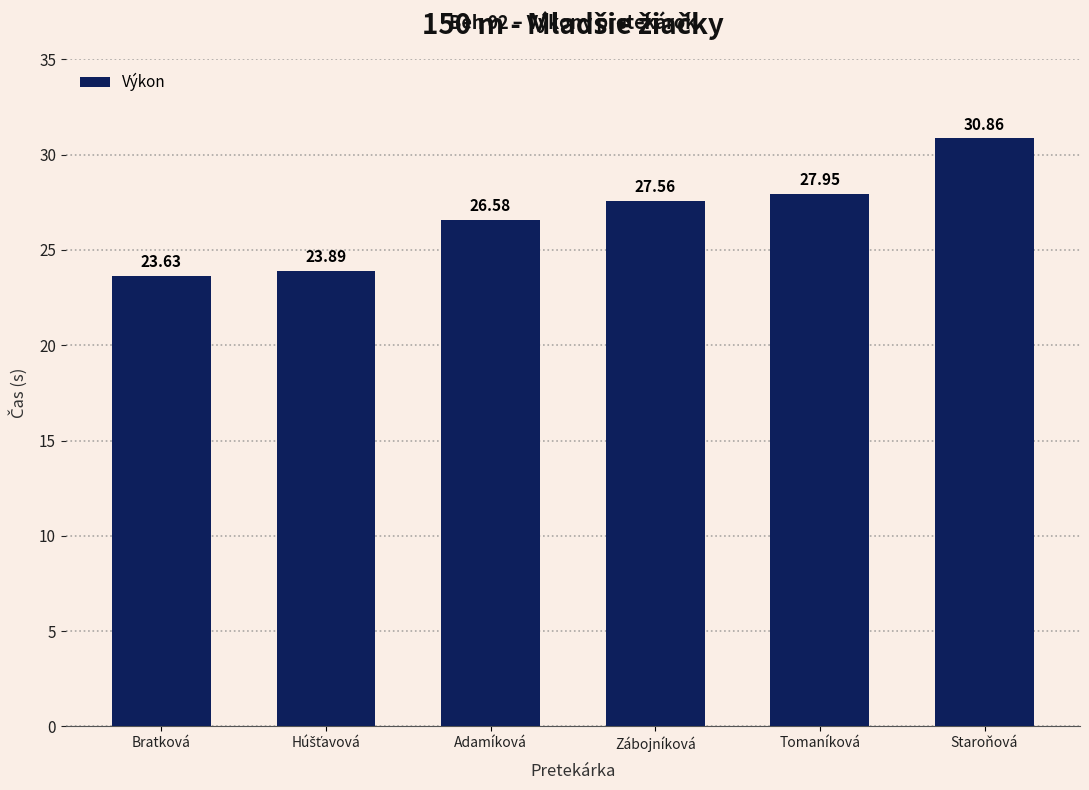

Which has a higher value, Adamíková or Tomaníková?

Tomaníková